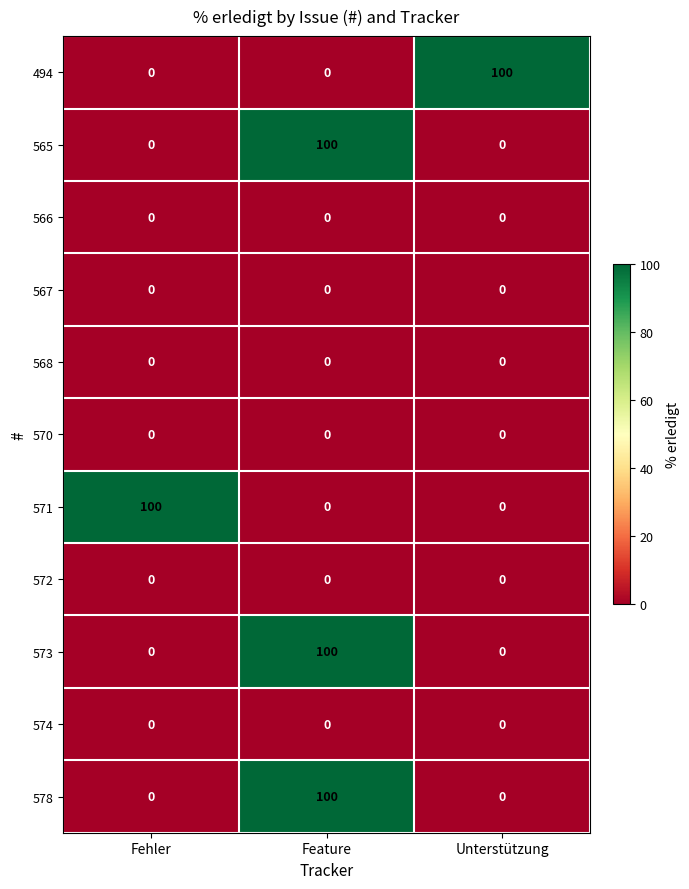

What is the difference between the 494 values at Feature and Unterstützung?

100